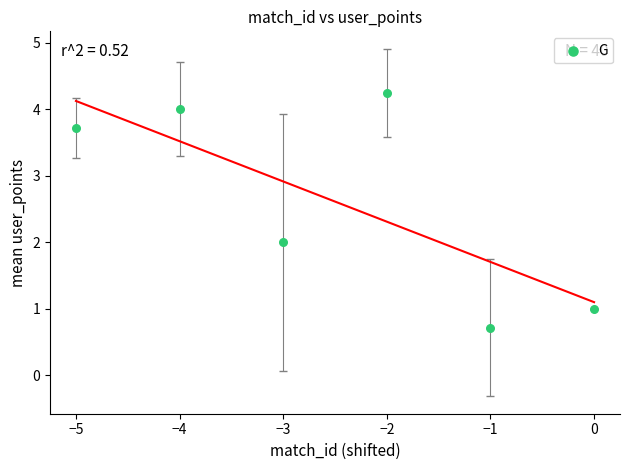

What is the range of Y values (max minus min)?

3.5